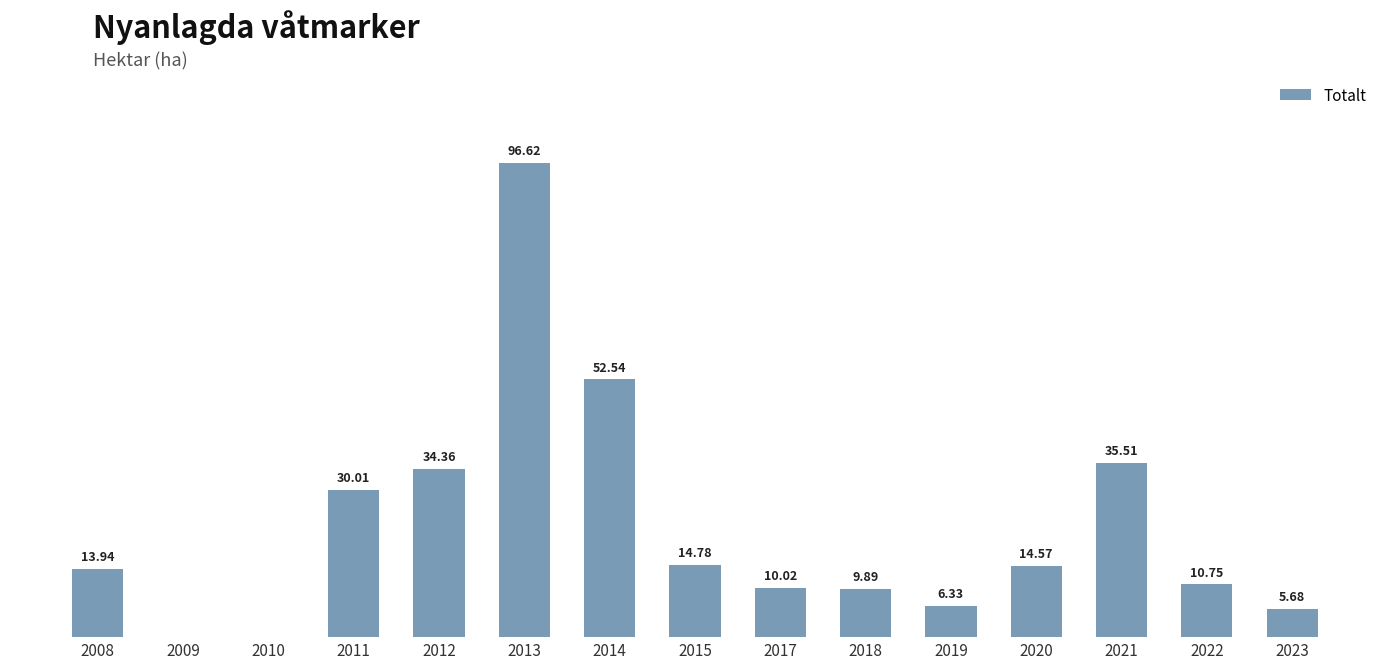

List the labels in order of value, smallest first.

2009, 2010, 2023, 2019, 2018, 2017, 2022, 2008, 2020, 2015, 2011, 2012, 2021, 2014, 2013